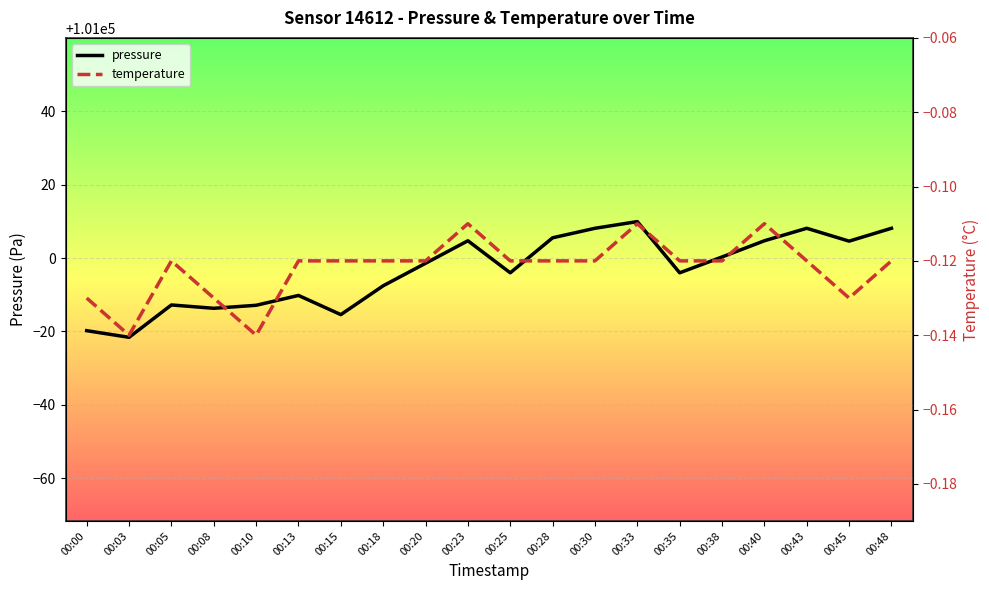

How many interior local peaks does the temperature series have?

4